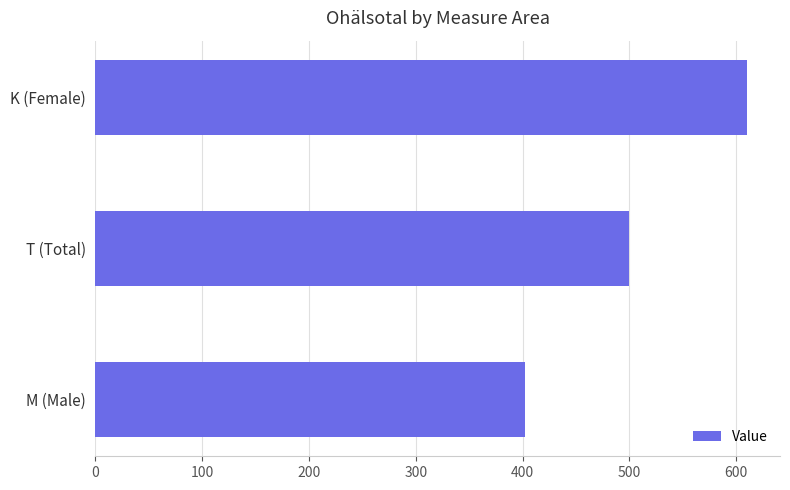

What is the average value?

504.2